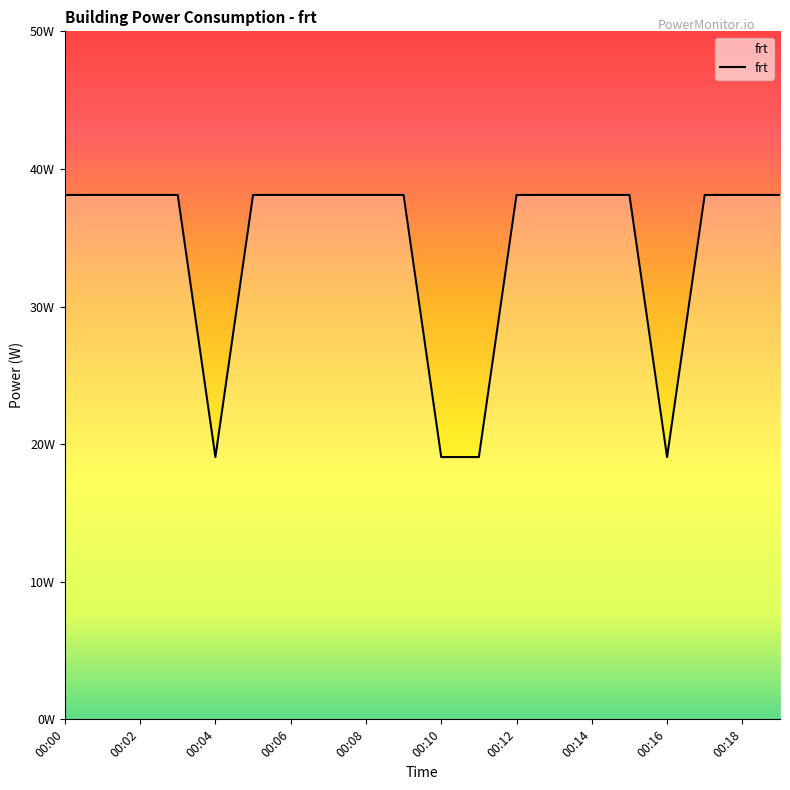

Does the chart display data point markers on the line(s)?

No